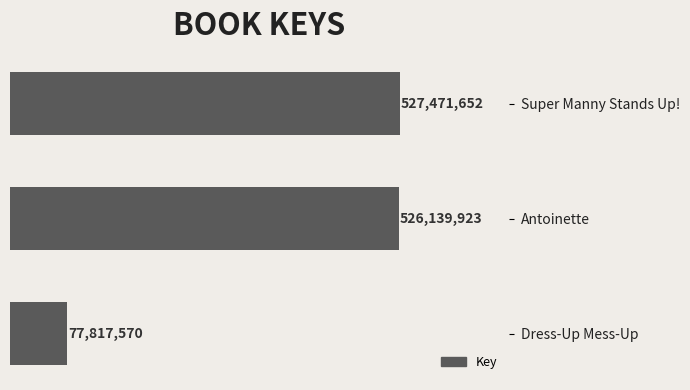

Are the bars horizontal?

Yes